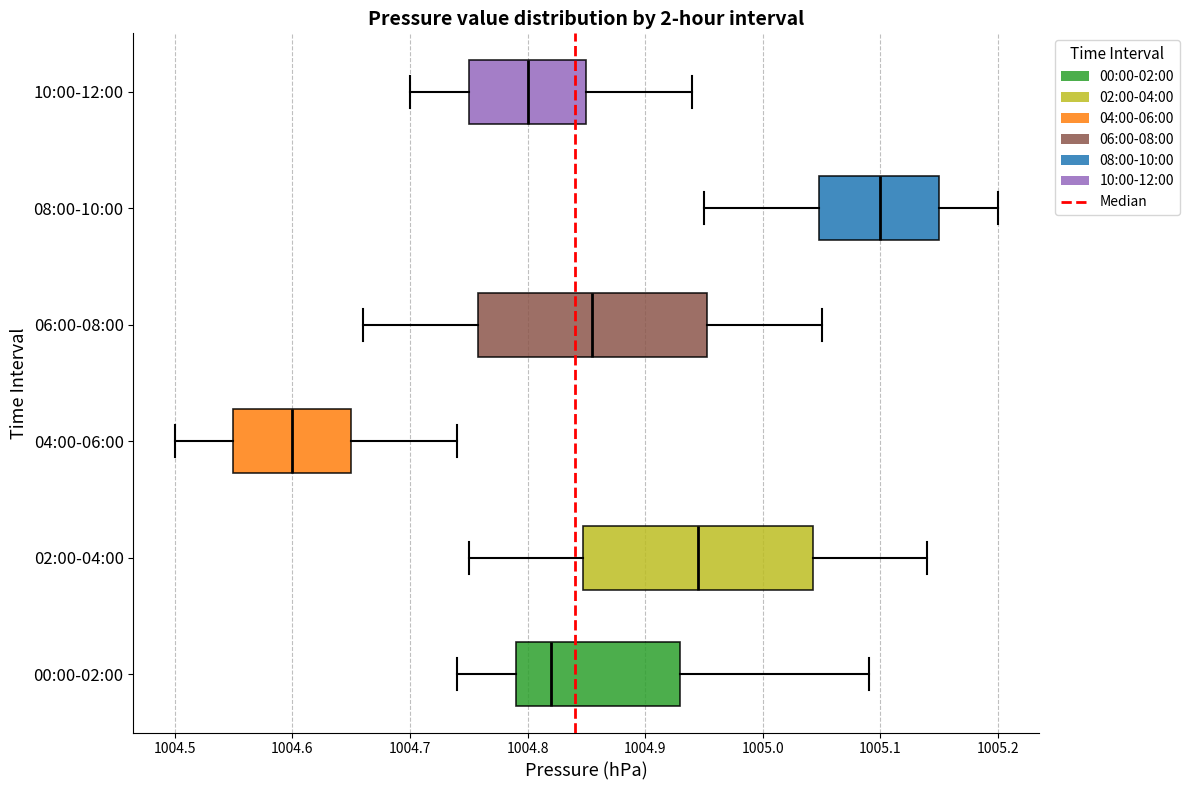

Reading bottom to top, read every box against the x-axis: the position of its median line, the range the box covers, and the ends of its whiskers. The values are not printed on the chart, so give them approximately, as read against the axis.

00:00-02:00: median 1004.82, box 1004.79 to 1004.93, whiskers 1004.74 to 1005.09
02:00-04:00: median 1004.95, box 1004.85 to 1005.04, whiskers 1004.75 to 1005.14
04:00-06:00: median 1004.60, box 1004.55 to 1004.65, whiskers 1004.50 to 1004.74
06:00-08:00: median 1004.86, box 1004.76 to 1004.95, whiskers 1004.66 to 1005.05
08:00-10:00: median 1005.10, box 1005.05 to 1005.15, whiskers 1004.95 to 1005.20
10:00-12:00: median 1004.80, box 1004.75 to 1004.85, whiskers 1004.70 to 1004.94